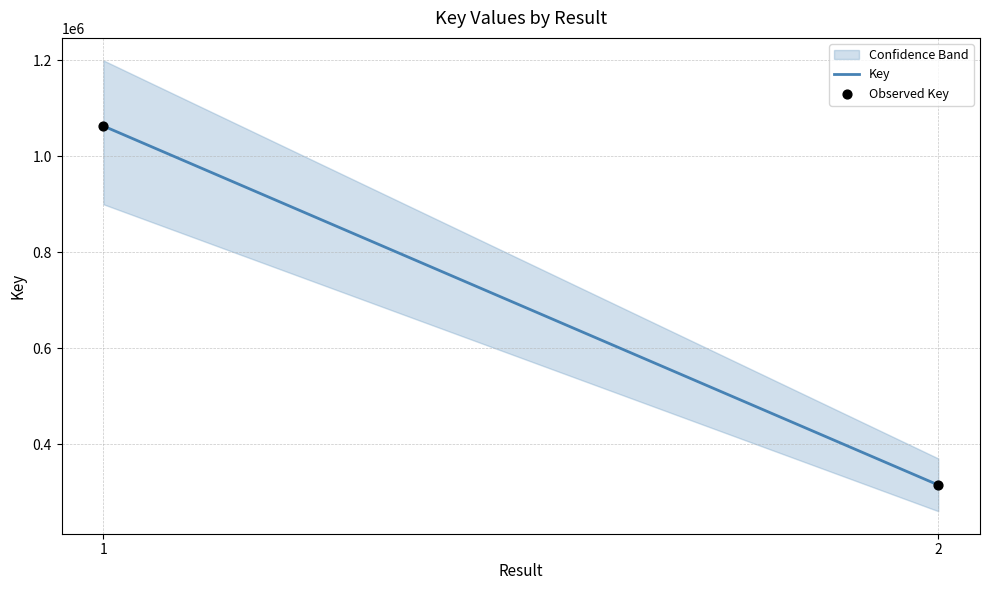

List the coordinates of all points as (X, Y) pairs, reading left to right.

(1, 1063204)  (2, 314643)